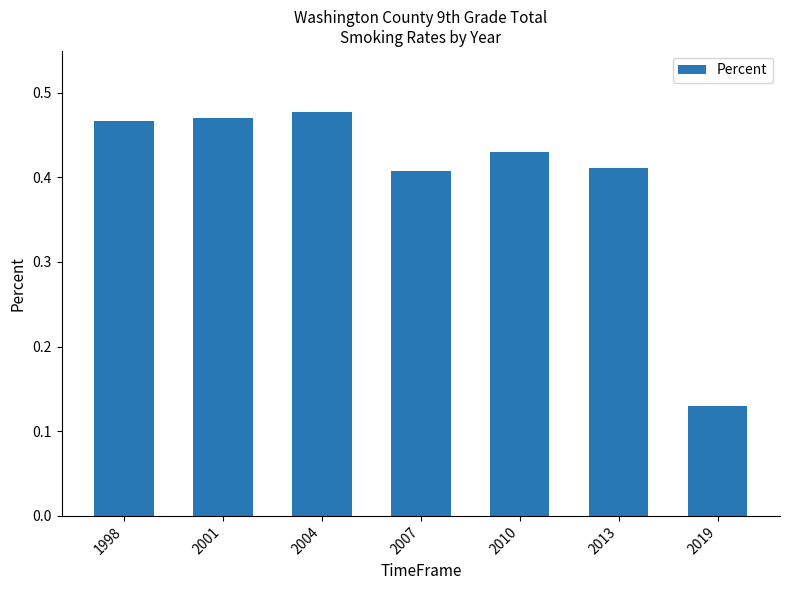

True or false: the data shows 0.9 at 2004.

False